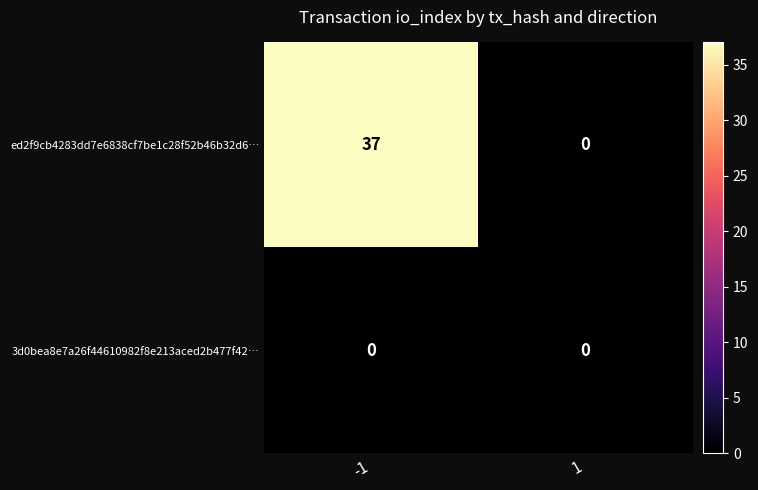

Is the value of 3d0bea8e7a26f44610982f8e213aced2b477f42… at -1 greater than the value of ed2f9cb4283dd7e6838cf7be1c28f52b46b32d6… at -1?

No